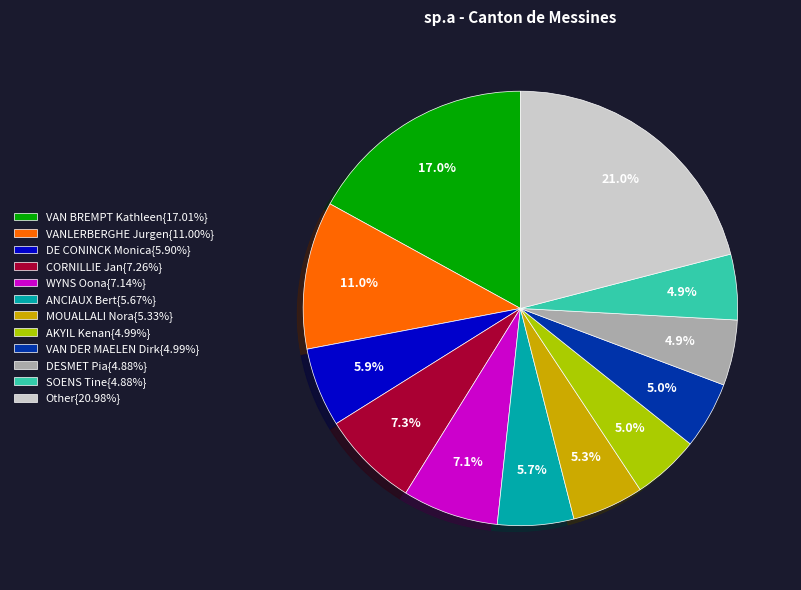

Approximately how many times larger is the value at SOENS Tine{4.88%} compared to WYNS Oona{7.14%}?

0.7